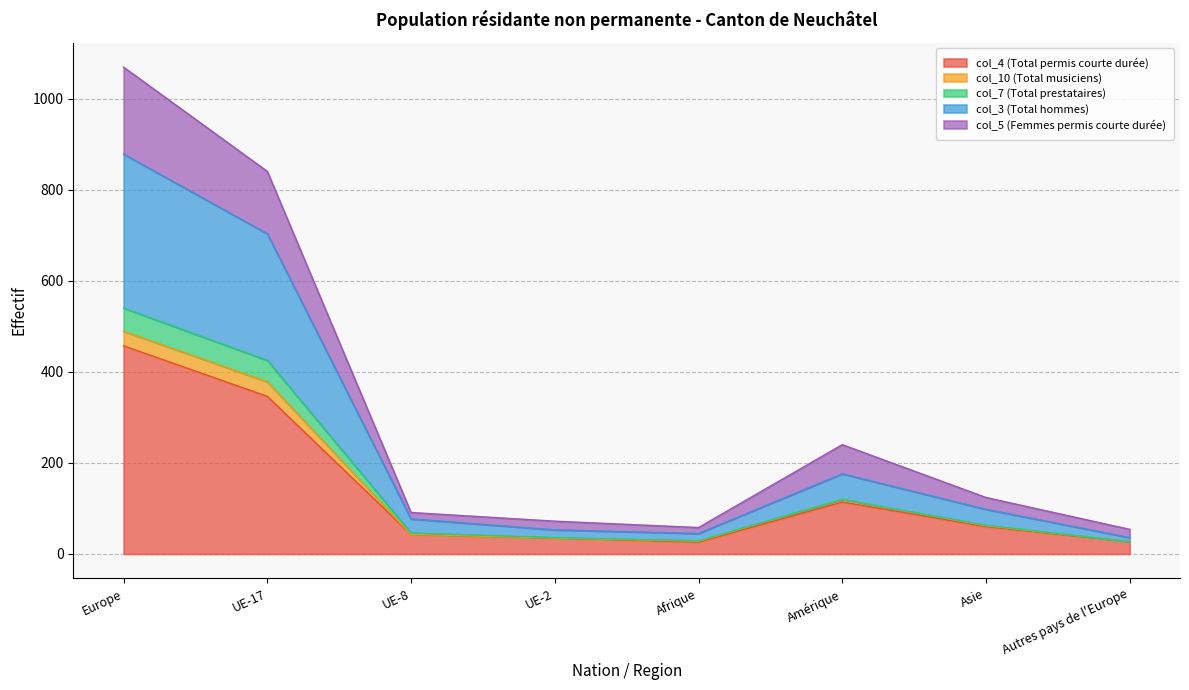

True or false: col_10 (Total musiciens) has more than 0 points higher than both neighbors.

True